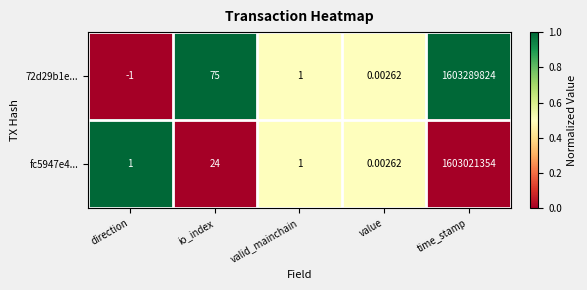

What is the total value across all series at valid_mainchain?

2.0